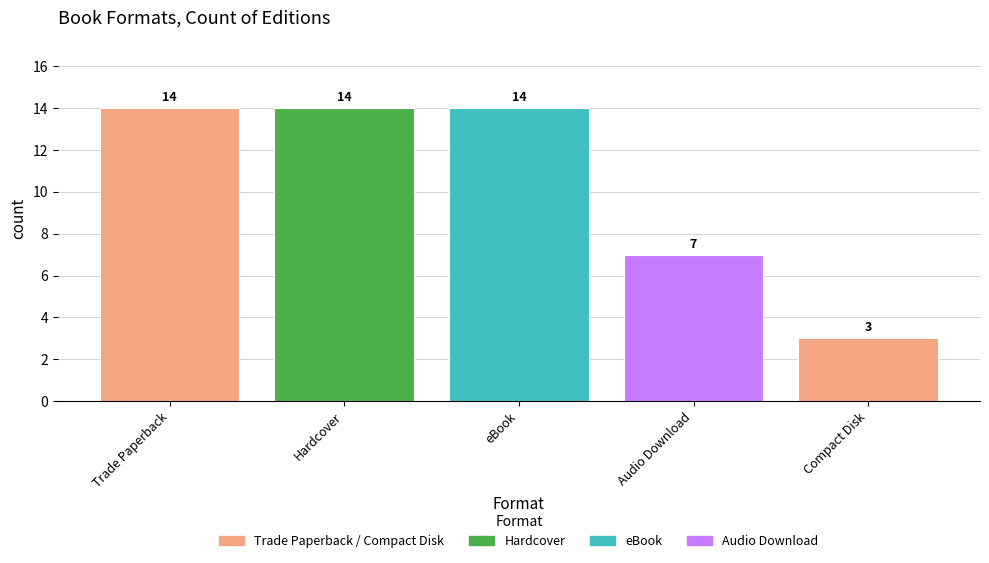

Reading left to right, transcribe all the data shown in this chart.

Trade Paperback=14	Hardcover=14	eBook=14	Audio Download=7	Compact Disk=3